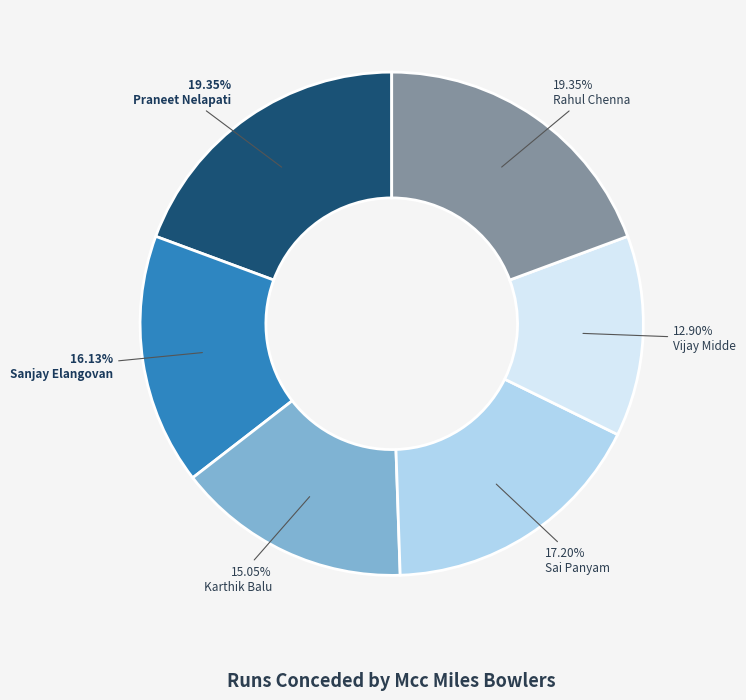

To the nearest percent, what percentage of the pie is Vijay Midde?

13%